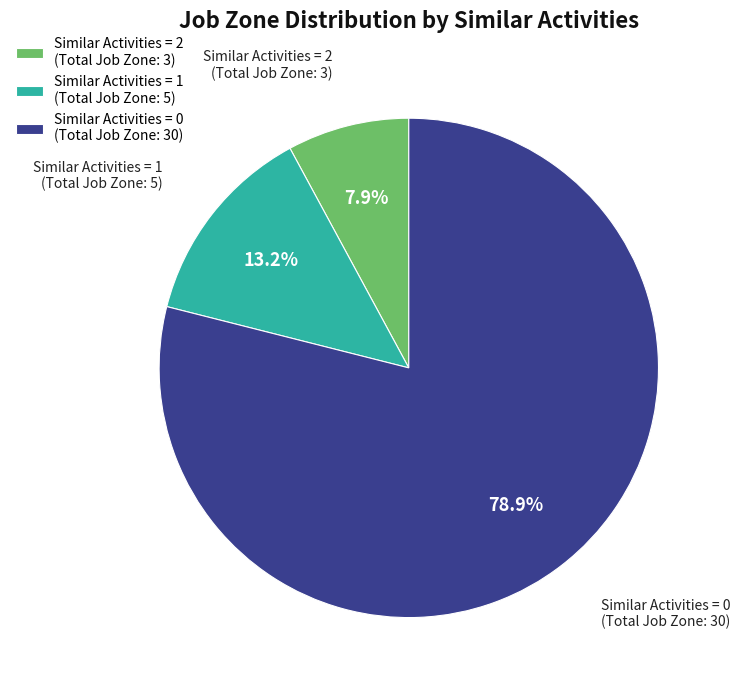

Is there any slice that represents more than half of the pie?

Yes